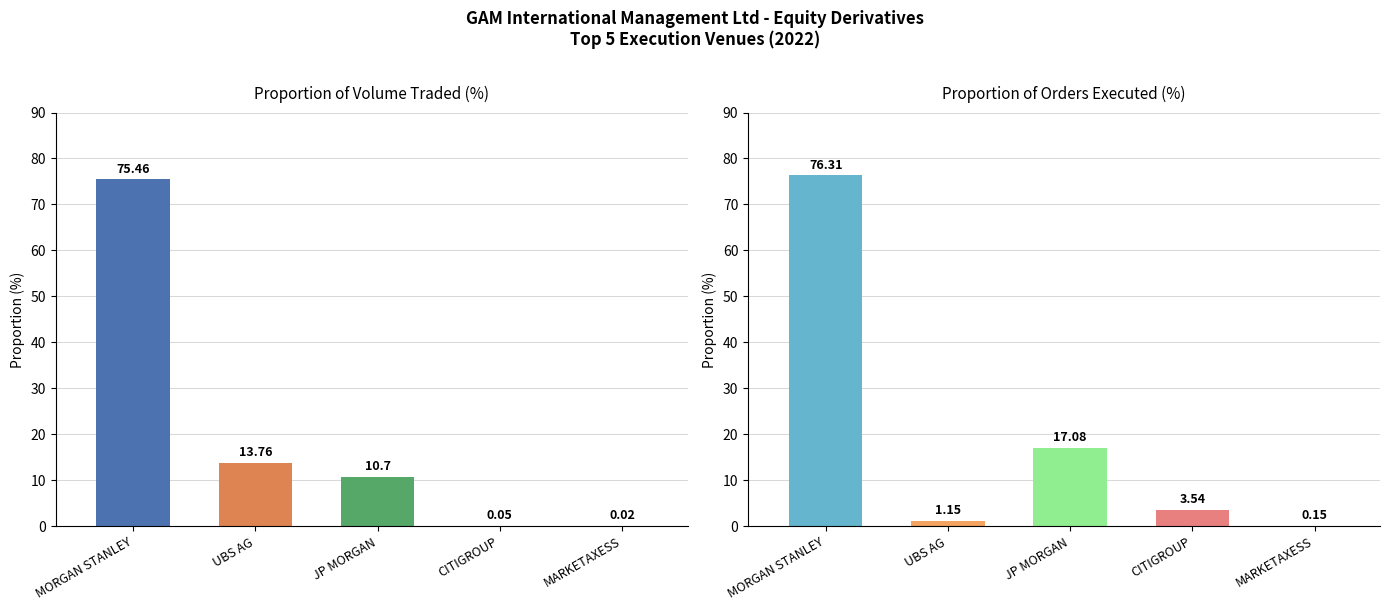

Rank the series by their maximum value, from lowest to highest.

Proportion of volume traded (%), Proportion of orders executed (%)